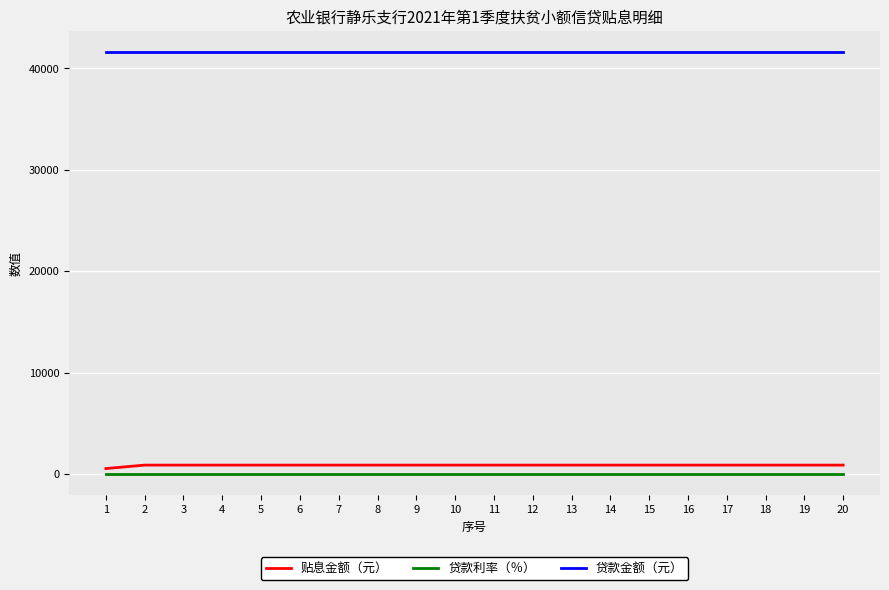

What are all the series names shown in the legend?

贴息金额（元）, 贷款利率（％）, 贷款金额（元）